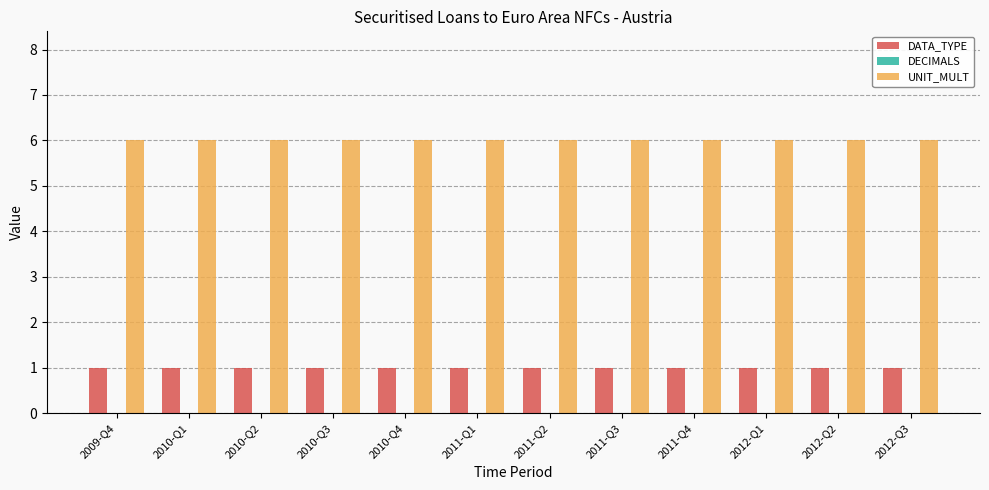

At how many categories does at least one series exceed 2?

12